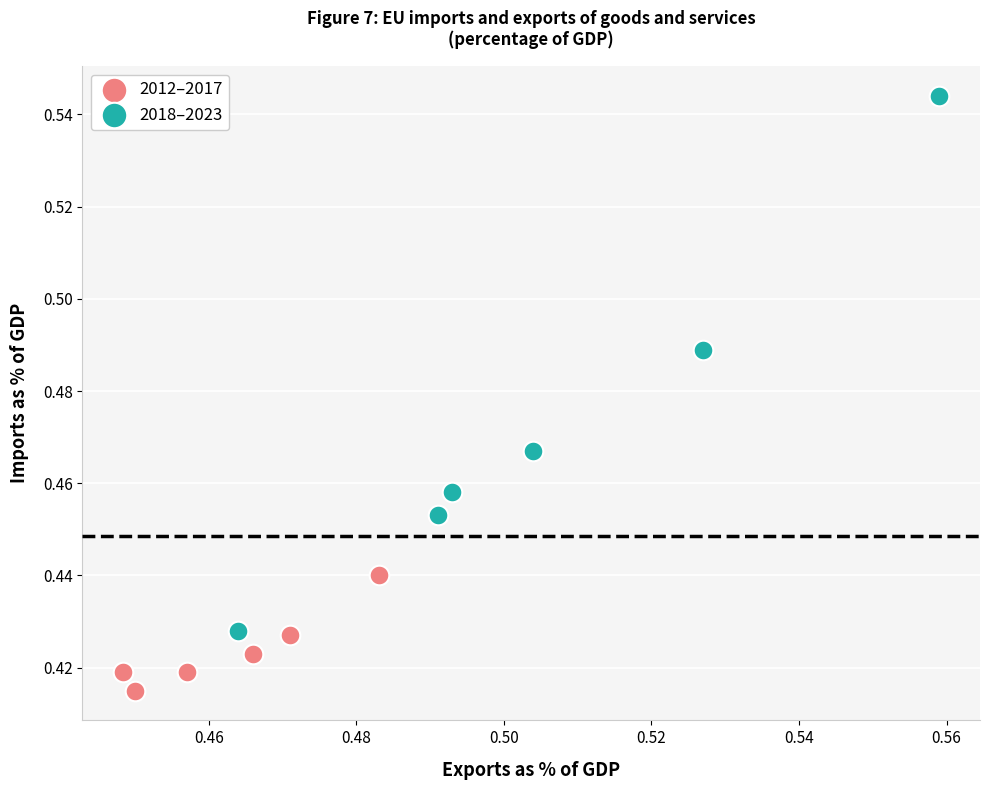

Which series reaches the minimum Y coordinate?

2012–2017